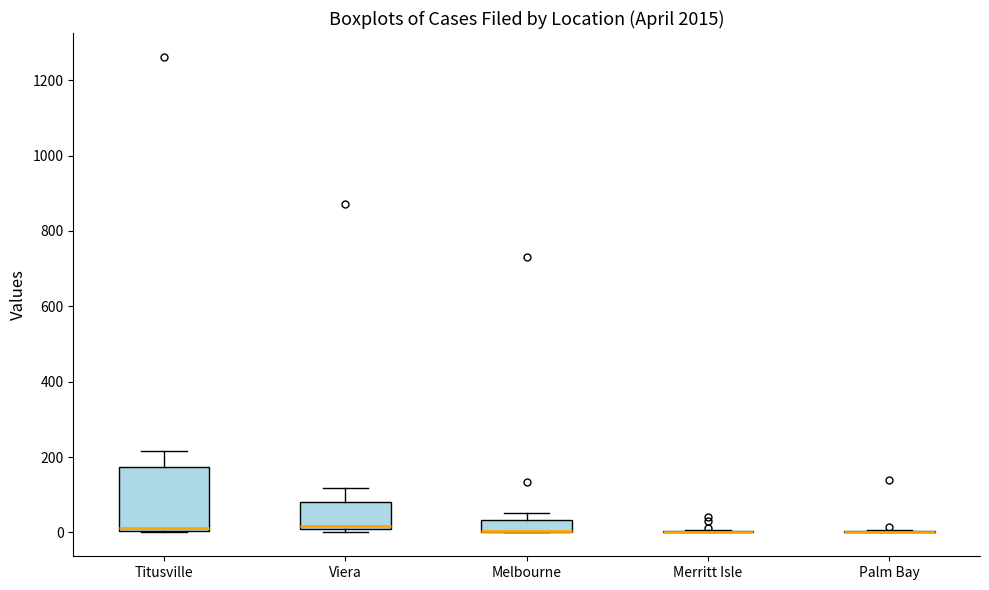

Reading left to right, read every box against the y-axis: the position of its median line, the range the box covers, and the ends of its whiskers. The values are not printed on the chart, so give them approximately, as read against the axis.

Titusville: median 20, box 0 to 180, whiskers 0 to 220
Viera: median 20, box 0 to 80, whiskers 0 (just below the box's lower edge) to 120
Melbourne: median 0 (drawn on the box's lower edge), box 0 to 40, whiskers 0 to 60
Merritt Isle: box collapsed to a line at 0, whiskers 0 to 0
Palm Bay: box collapsed to a line at 0, whiskers 0 to 0